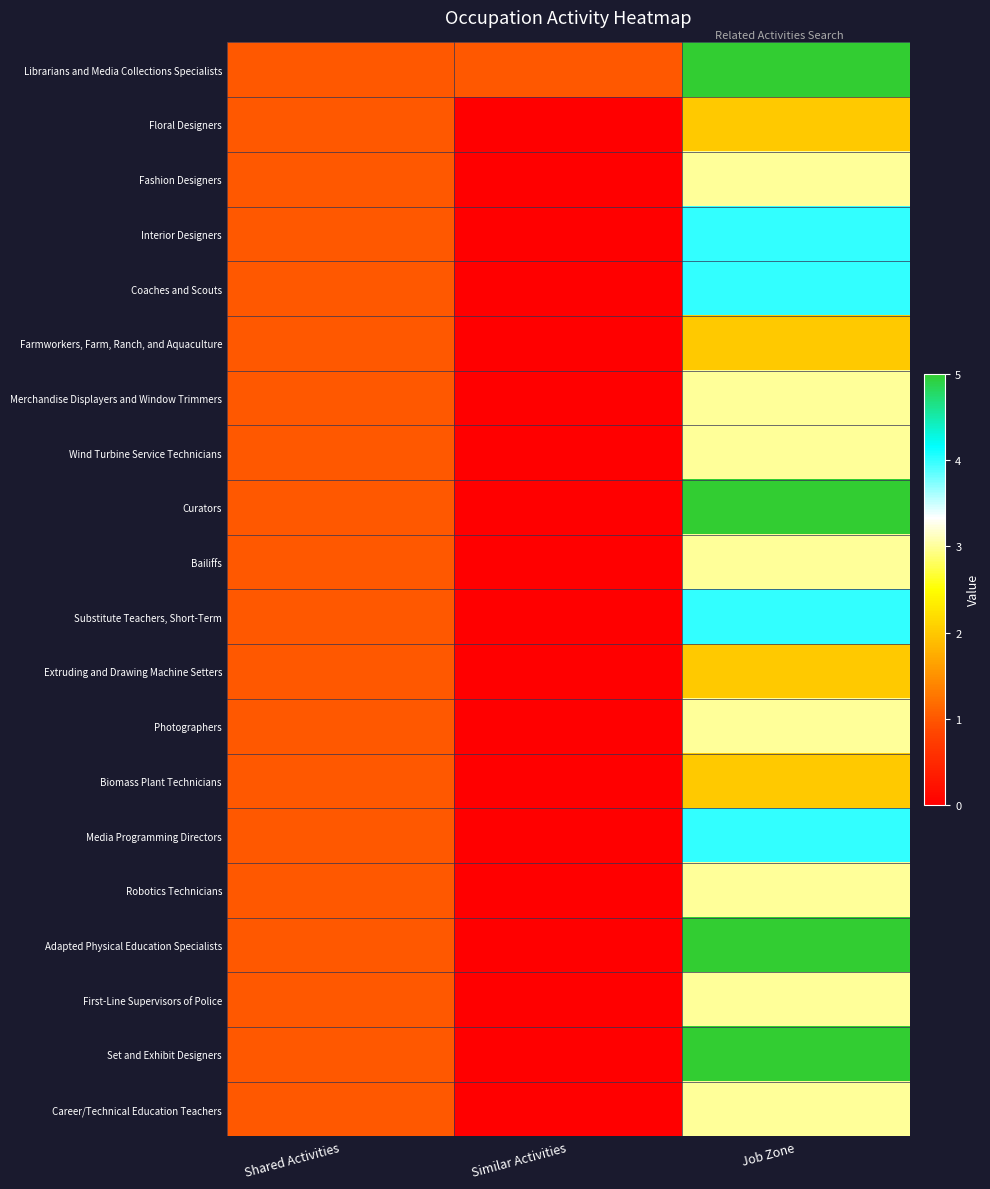

Which category has the highest value across all series?

Job Zone